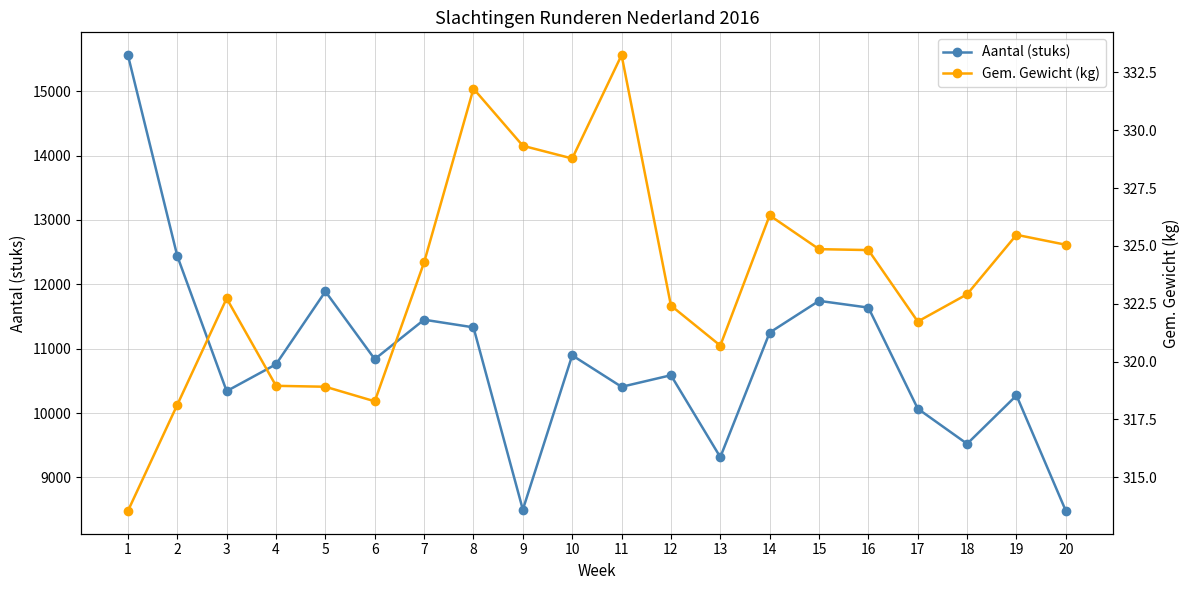

What is the value of the Gem. Gewicht (kg) point at the 16th from the left?

324.8